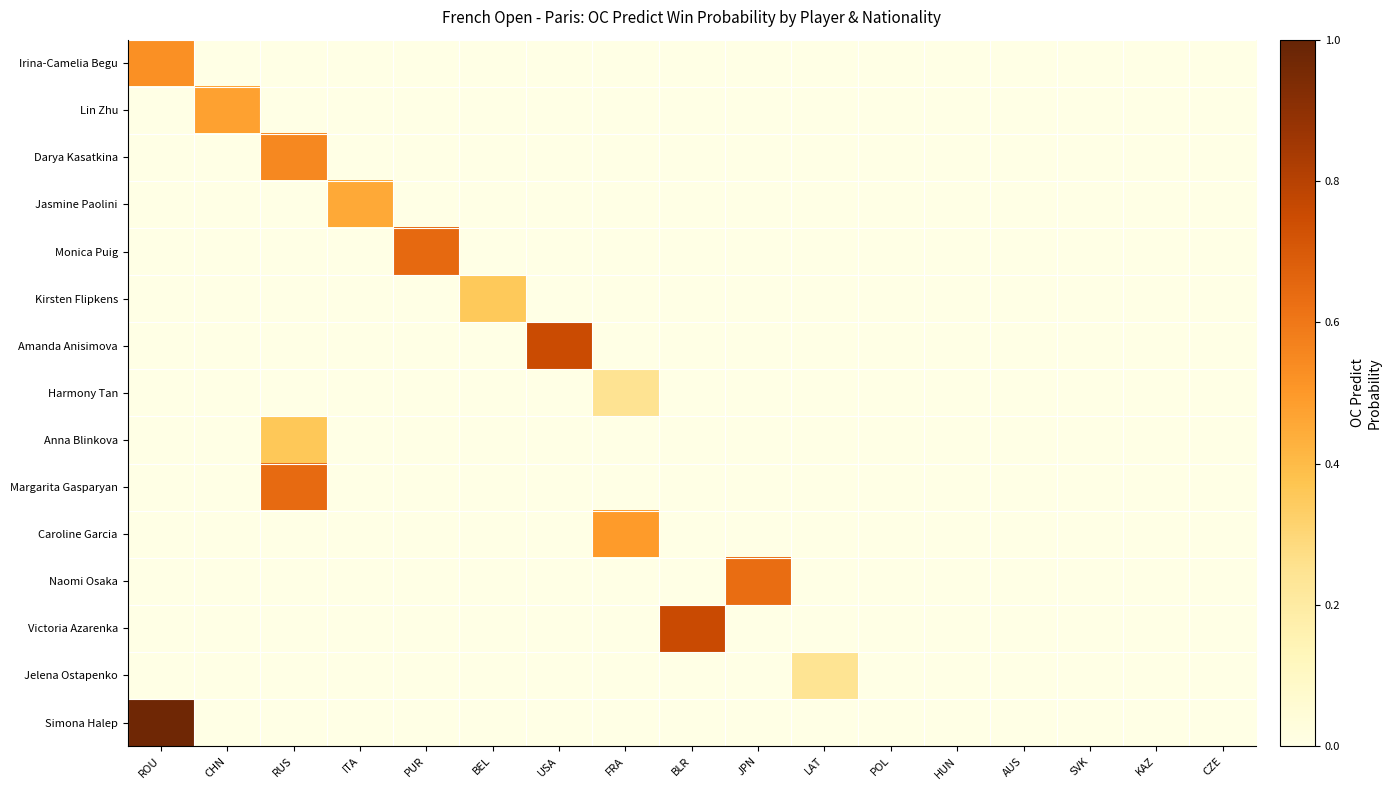

Between SVK and LAT, which is larger?

SVK